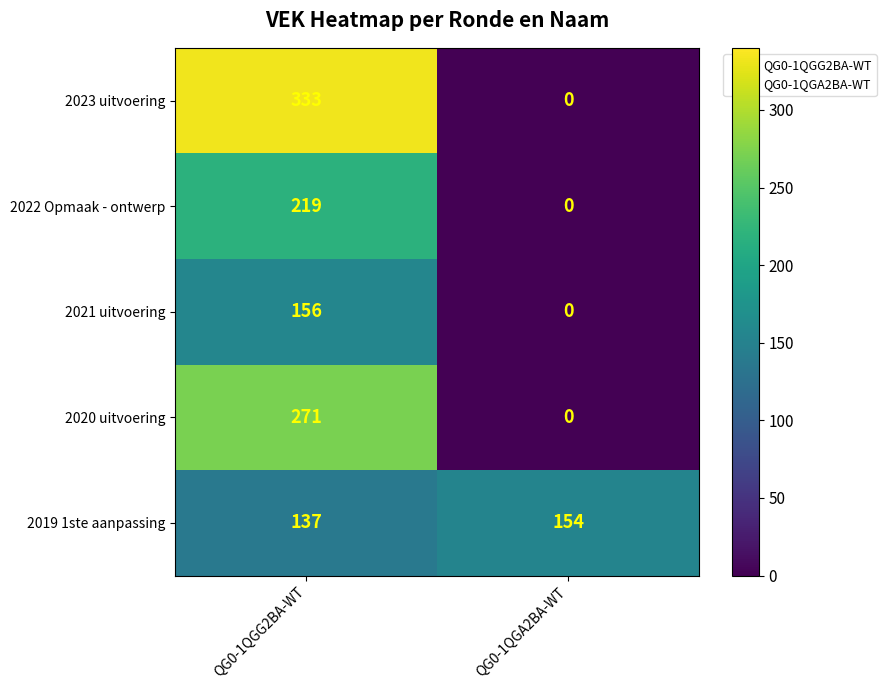

Rank the categories by 2021 uitvoering value from highest to lowest.

QG0-1QGG2BA-WT, QG0-1QGA2BA-WT